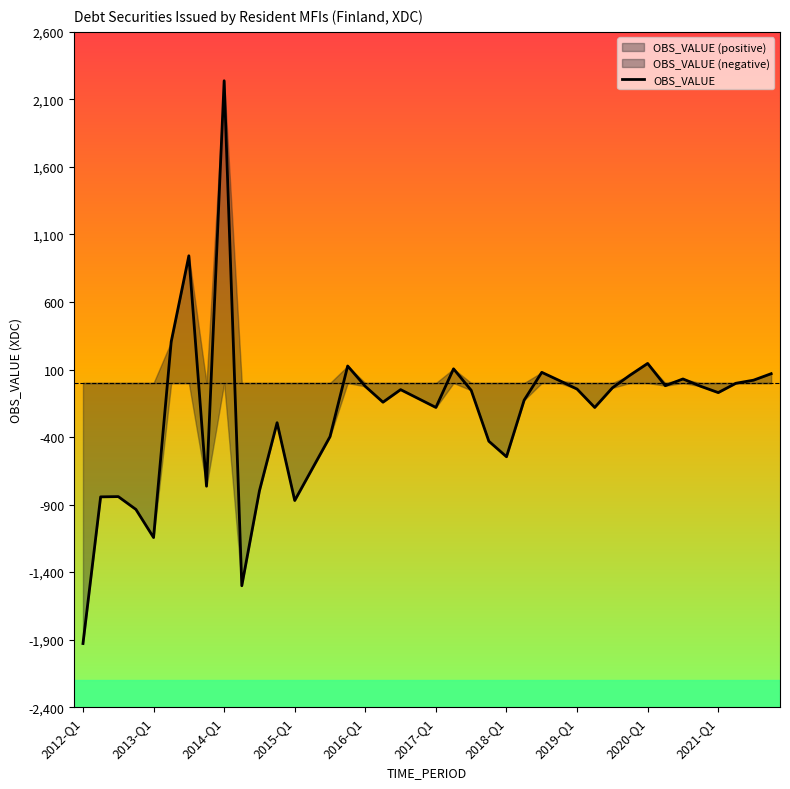

What position from the right is 39?

1